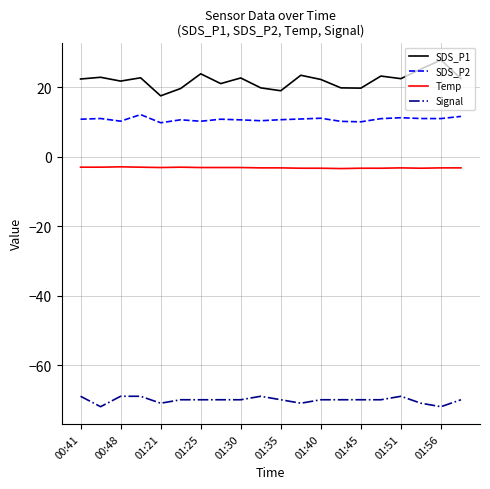

Which series has the largest range (max minus min)?

SDS_P1